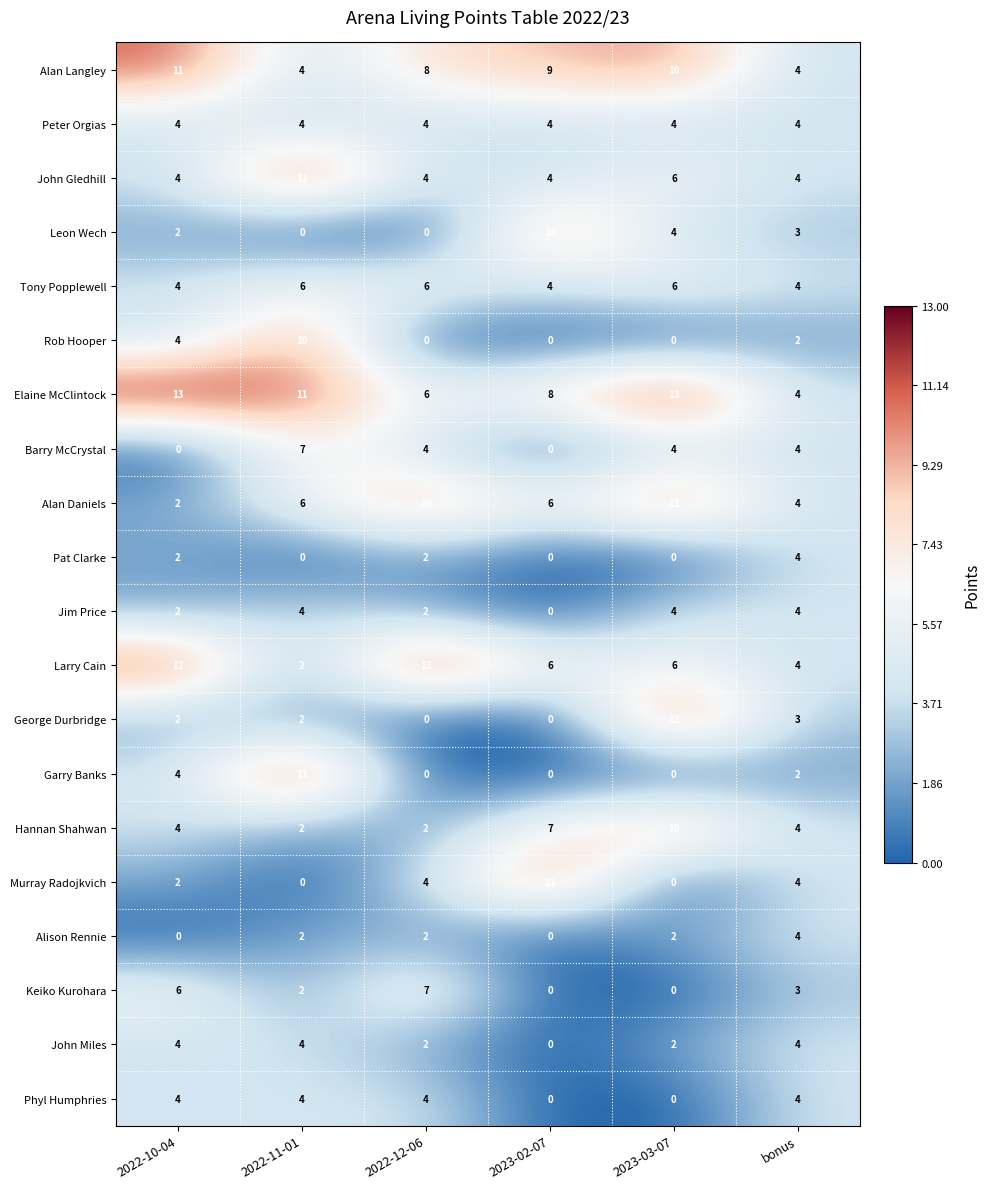

What is the sum of all Rob Hooper values?

16